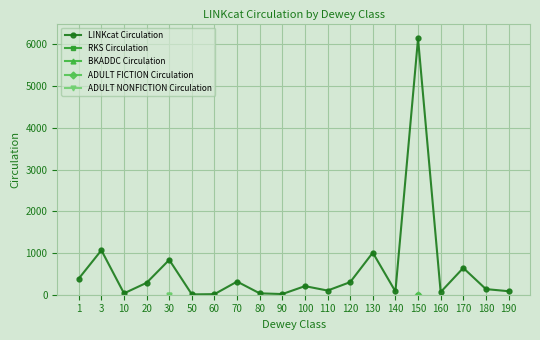

How many series are shown in this chart?

5